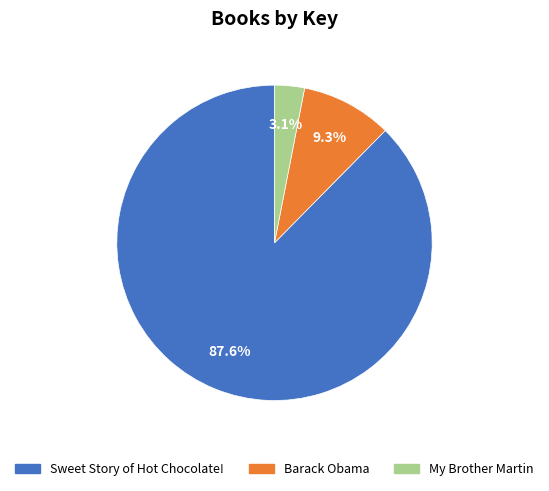

Approximately how many times larger is the value at Barack Obama compared to My Brother Martin?

3.0